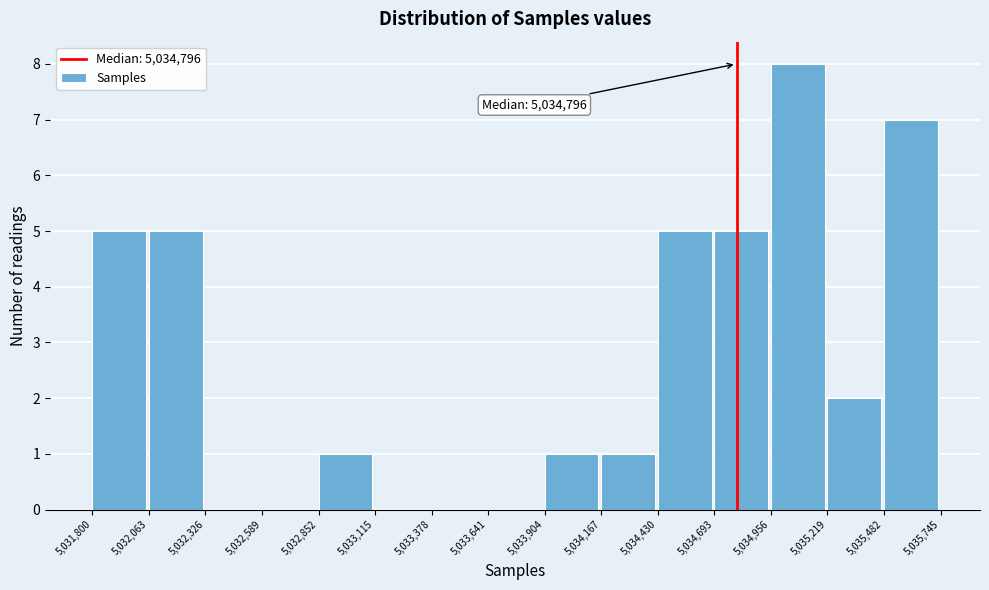

Over which range of the x-axis is the bar tallest?

5,034,956 to 5,035,219